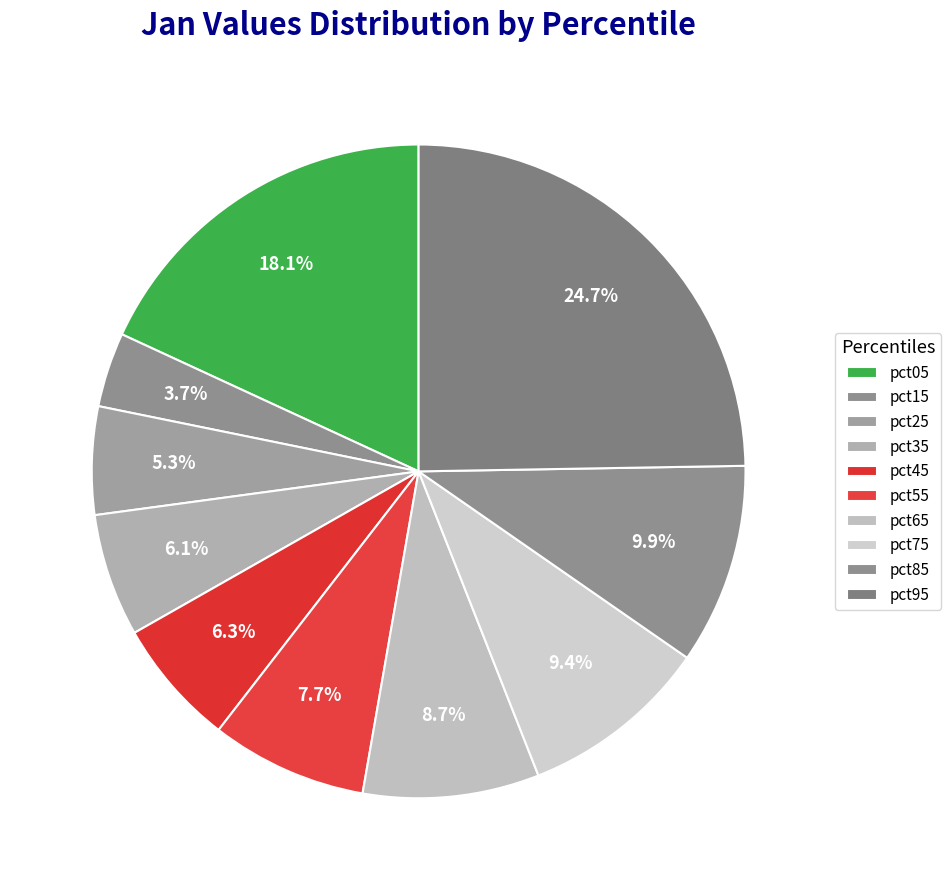

To the nearest percent, what portion does pct15 represent?

4%